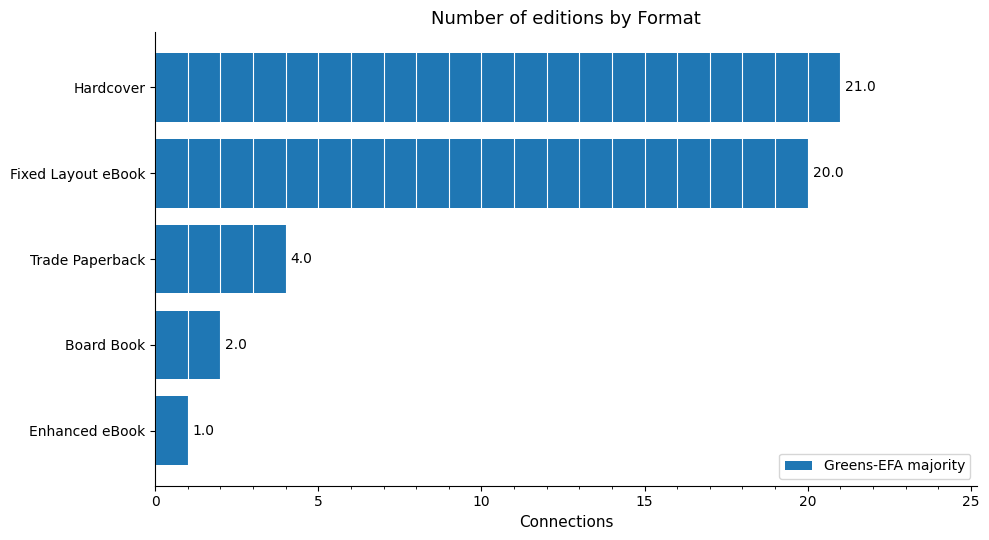

What is the greatest value displayed?

21